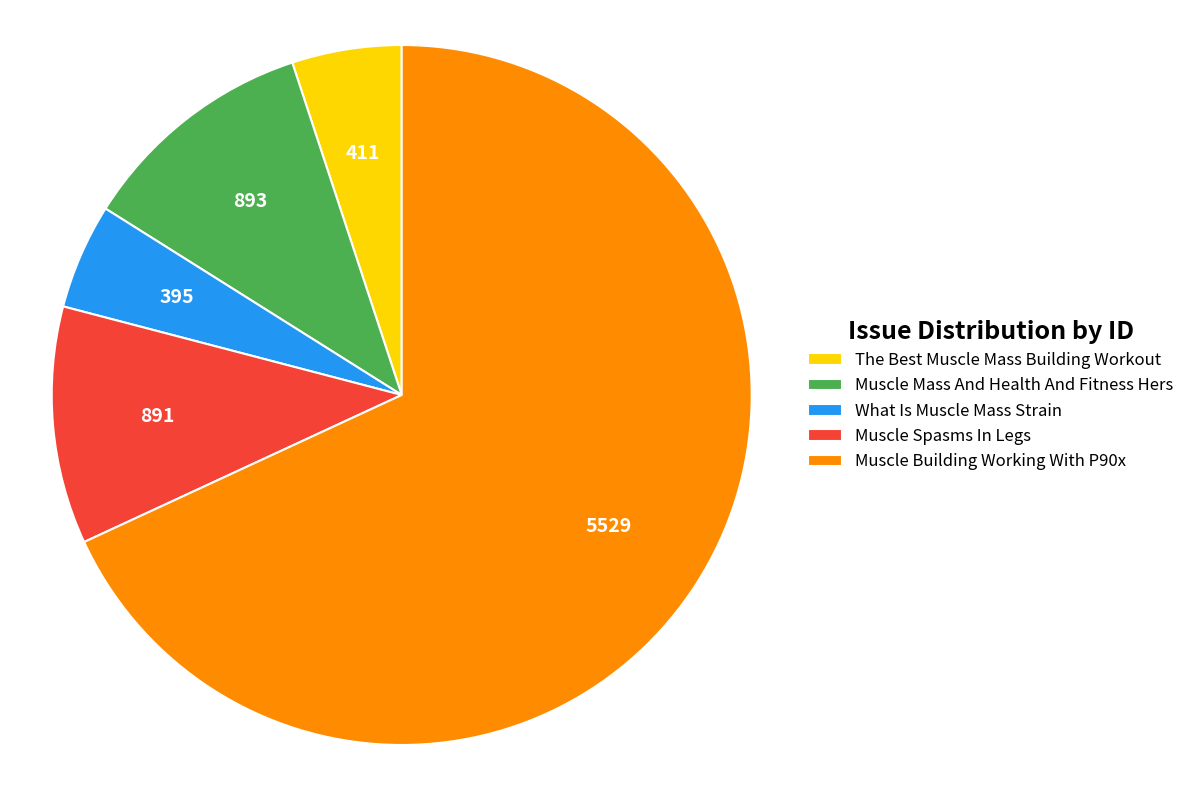

Does any single category account for the majority?

Yes